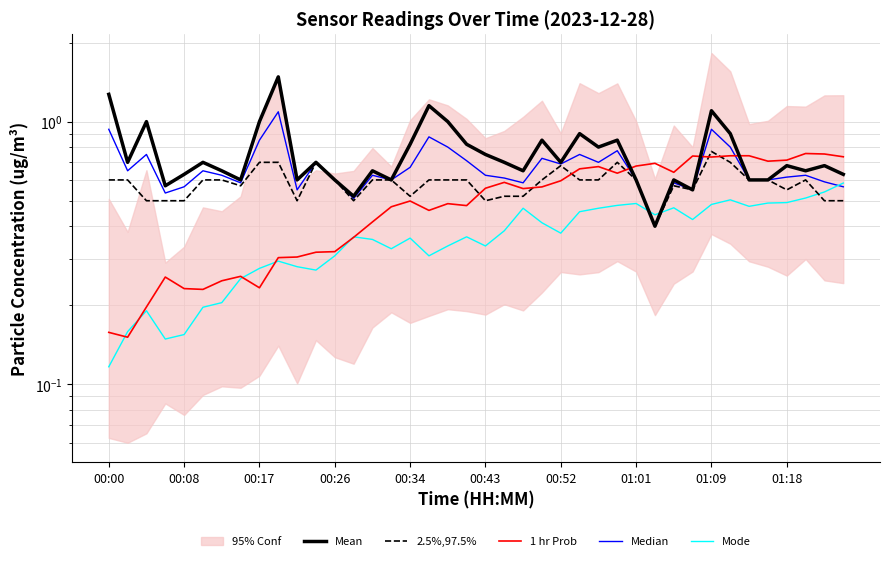

Which has a higher value, 22 or 38?

38